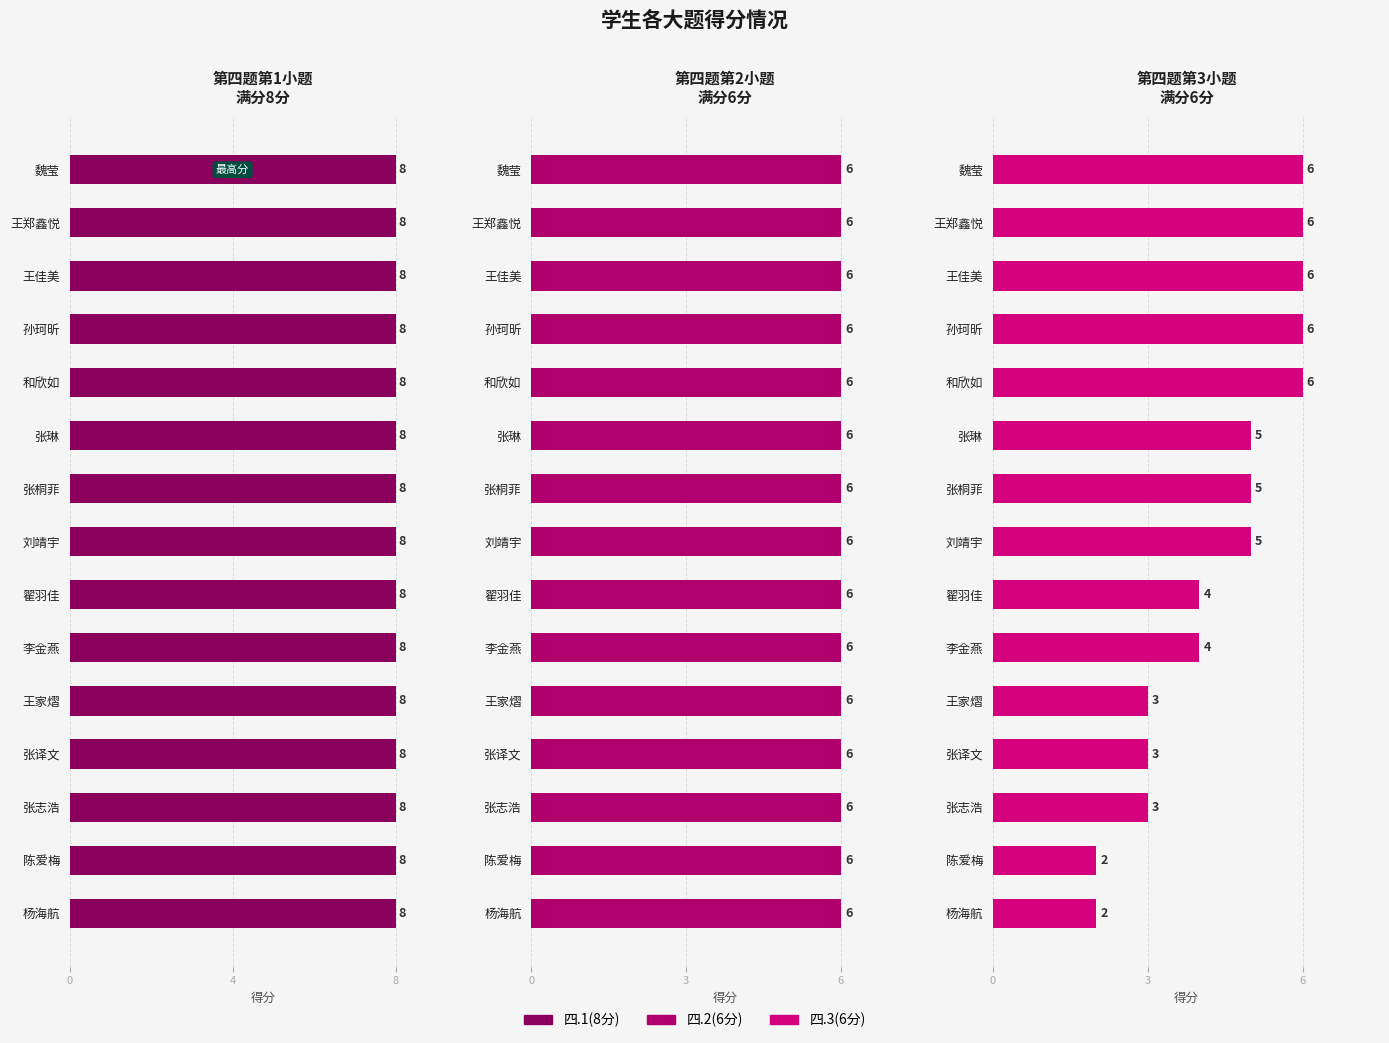

What are all the series names shown in the legend?

四.1(8分), 四.2(6分), 四.3(6分)